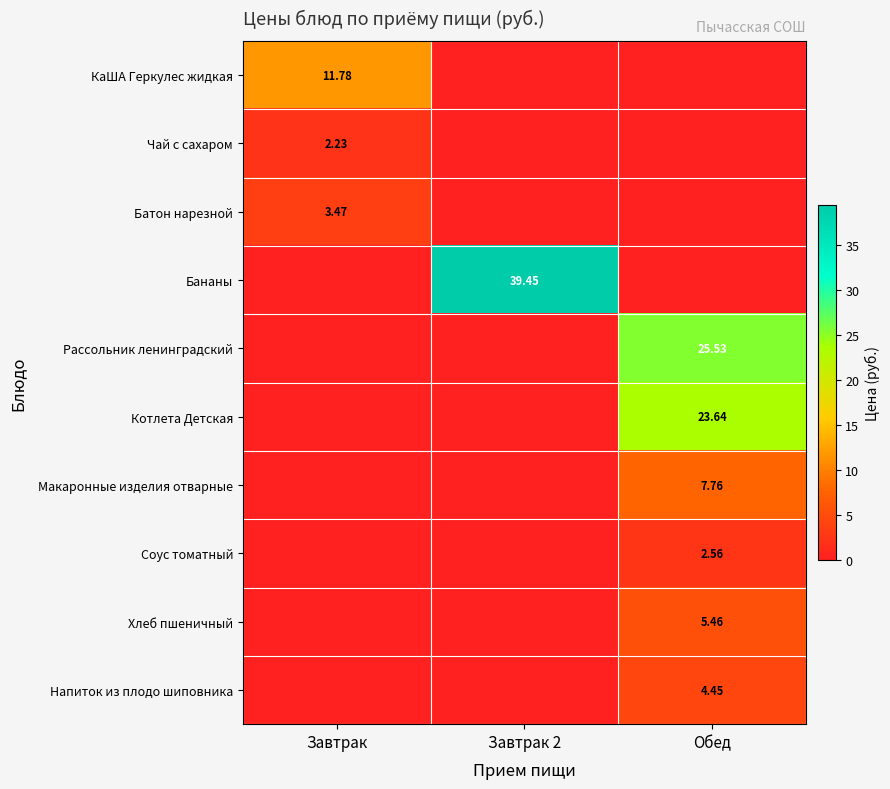

How many data points in Котлета Детская are above 0?

1